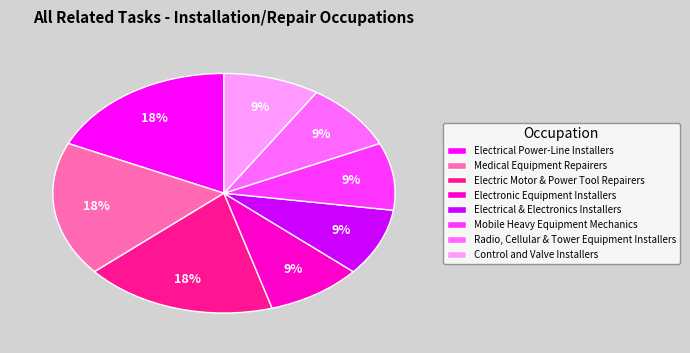

To the nearest percent, what is the combined percentage of Medical Equipment Repairers and Control and Valve Installers?

27%